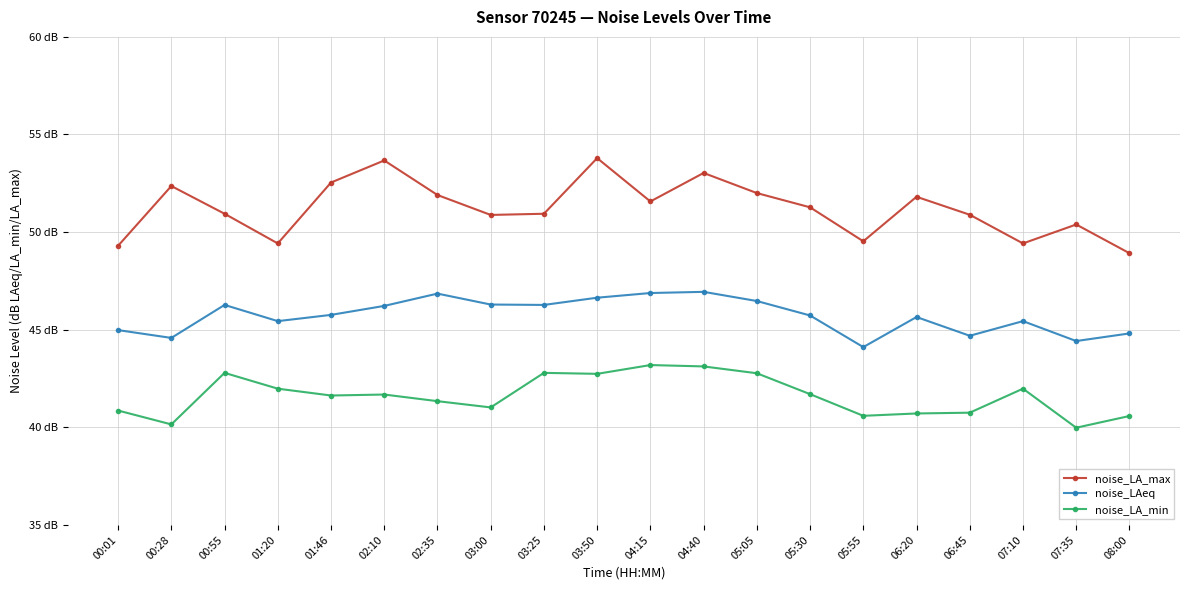

What are all the series names shown in the legend?

noise_LA_max, noise_LAeq, noise_LA_min